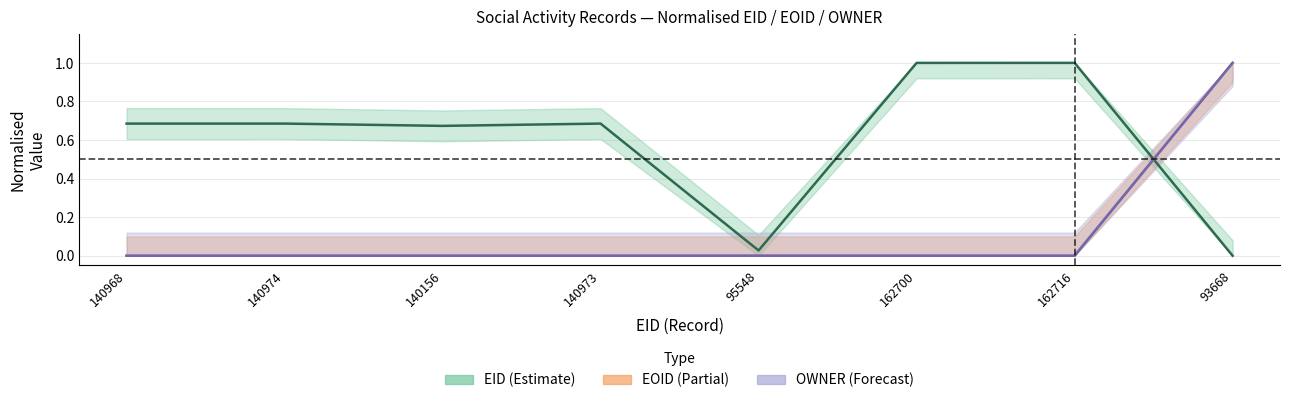

What position from the left is 140156?

3